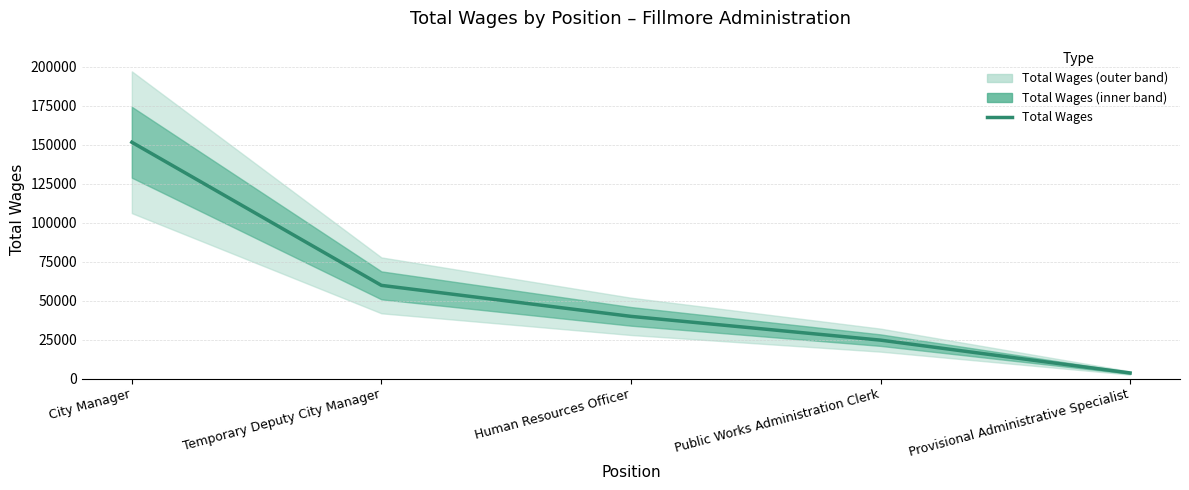

Reading left to right, transcribe all the data shown in this chart.

City Manager=151602	Temporary Deputy City Manager=59771	Human Resources Officer=39878	Public Works Administration Clerk=24622	Provisional Administrative Specialist=3555